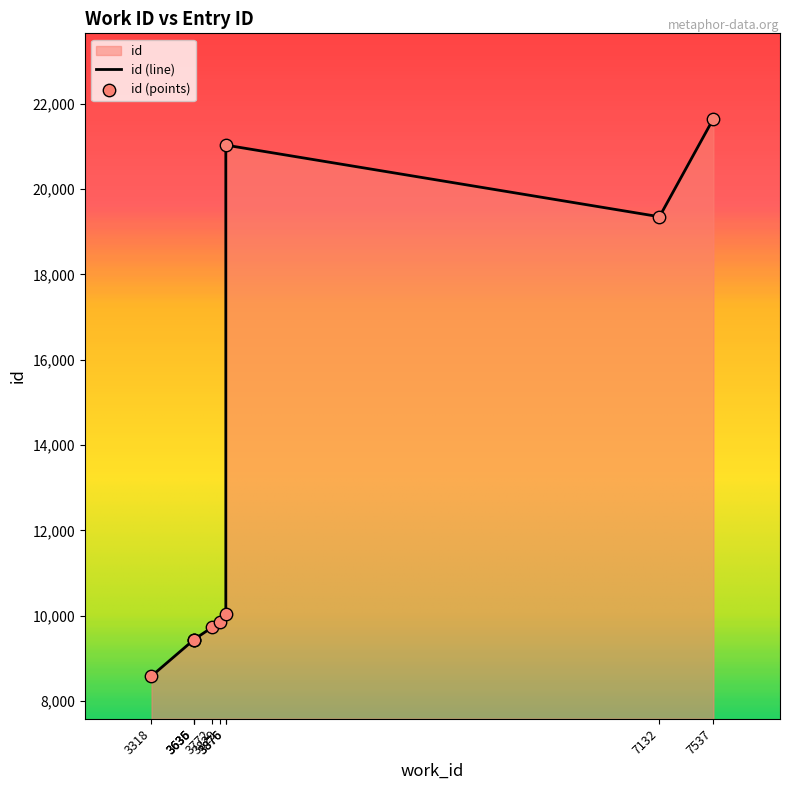

What is the change in value from 3772 to 7537?

+11926